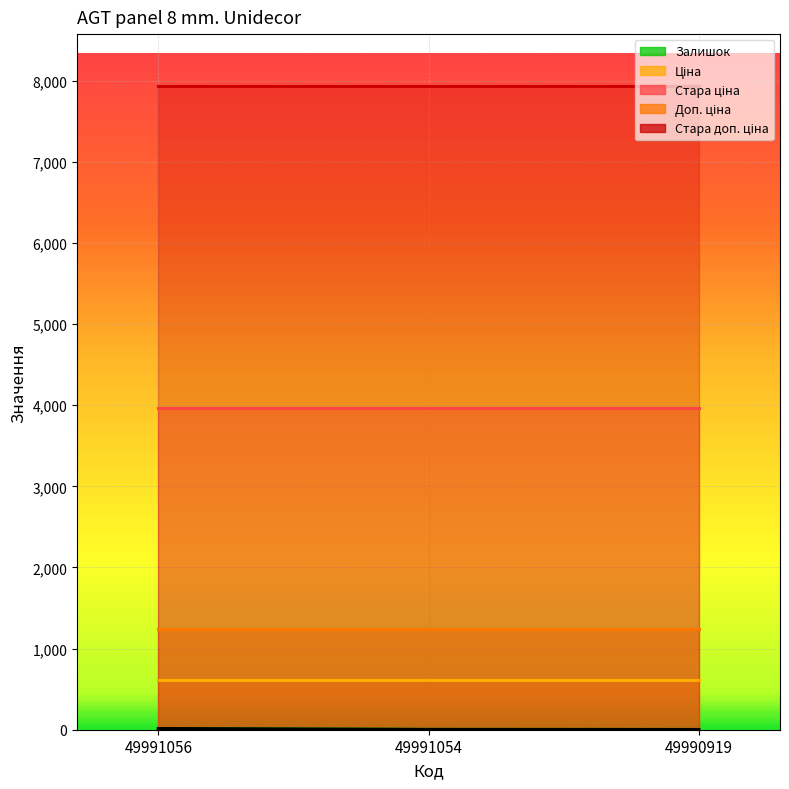

Reading left to right, what are all the values shown in this chart?

Залишок: 15.0	4.0	3.0
Ціна: 618.9	618.9	618.9
Стара ціна: 3970.0	3970.0	3970.0
Доп. ціна: 1238.0	1238.0	1238.0
Стара доп. ціна: 7940.0	7940.0	7940.0